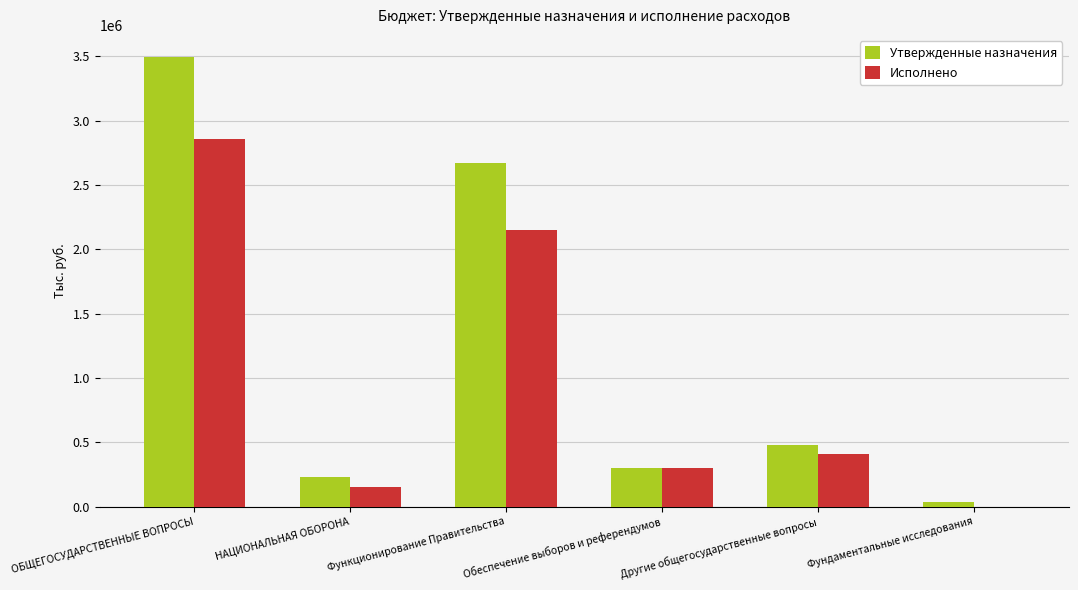

Reading right to left, list all the values displayed in this chart.

Утвержденные назначения: Фундаментальные исследования=40000.0	Другие общегосударственные вопросы=480600.0	Обеспечение выборов и референдумов=300740.0	Функционирование Правительства=2671000.0	НАЦИОНАЛЬНАЯ ОБОРОНА=229200.0	ОБЩЕГОСУДАРСТВЕННЫЕ ВОПРОСЫ=3492340.0
Исполнено: Фундаментальные исследования=0.0	Другие общегосударственные вопросы=408900.0	Обеспечение выборов и референдумов=300740.0	Функционирование Правительства=2147351.8	НАЦИОНАЛЬНАЯ ОБОРОНА=151159.3	ОБЩЕГОСУДАРСТВЕННЫЕ ВОПРОСЫ=2856991.8